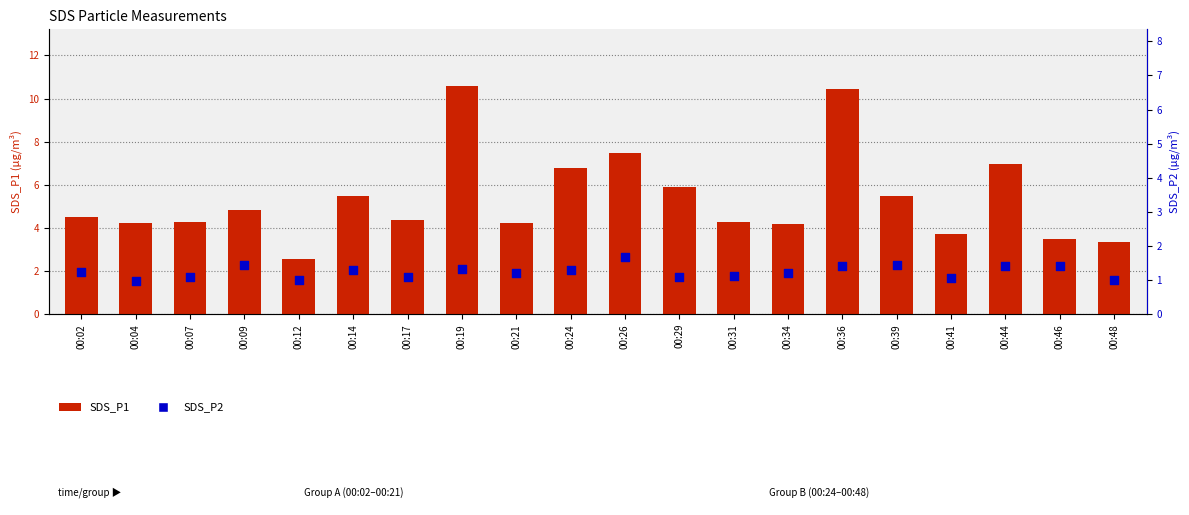

Which series has the largest total across all categories?

SDS_P1